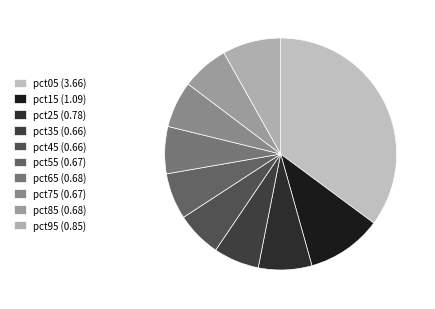

To the nearest percent, what percentage of the pie is pct55?

6%